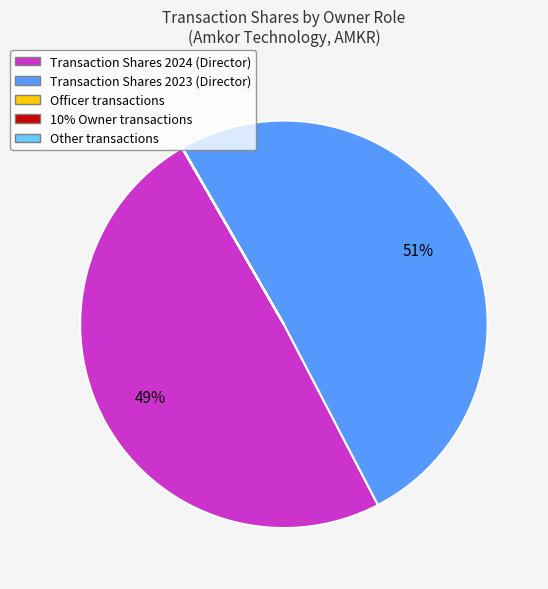

To the nearest percent, what percentage of the pie is Transaction Shares 2023 (Director)?

51%